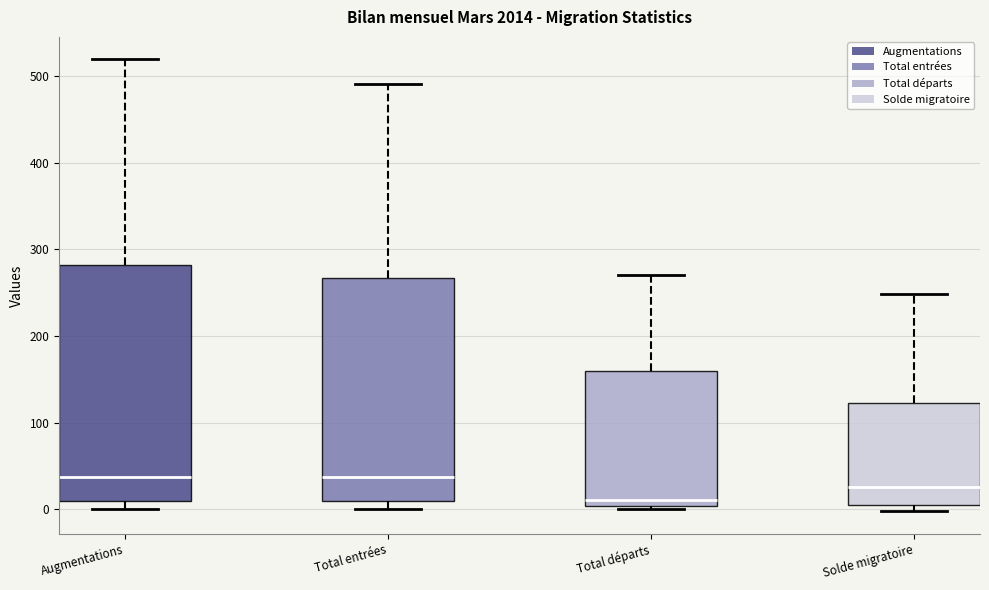

Comparing the boxes themselves (not the whiskers), which one is the tallest?

Augmentations